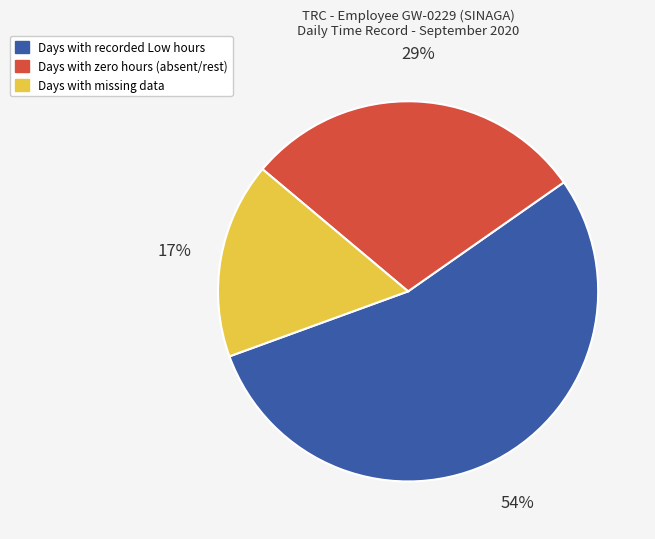

Does any single category account for the majority?

Yes